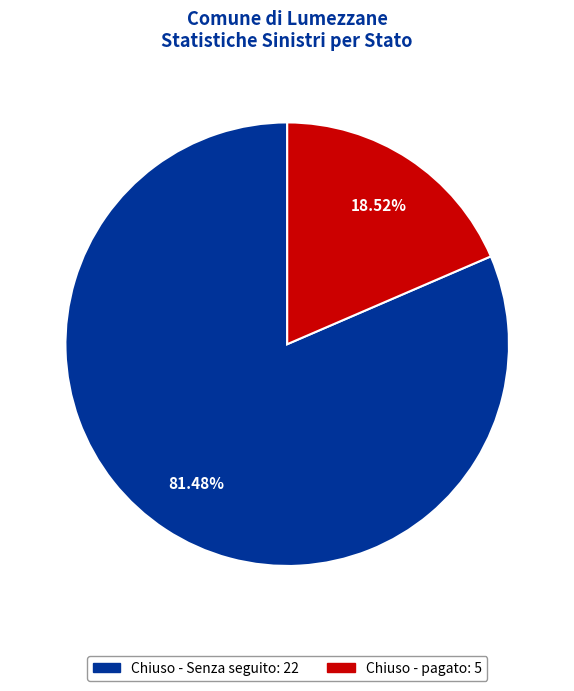

What is the ratio of the value at Chiuso - Senza seguito to the value at Chiuso - pagato?

4.4